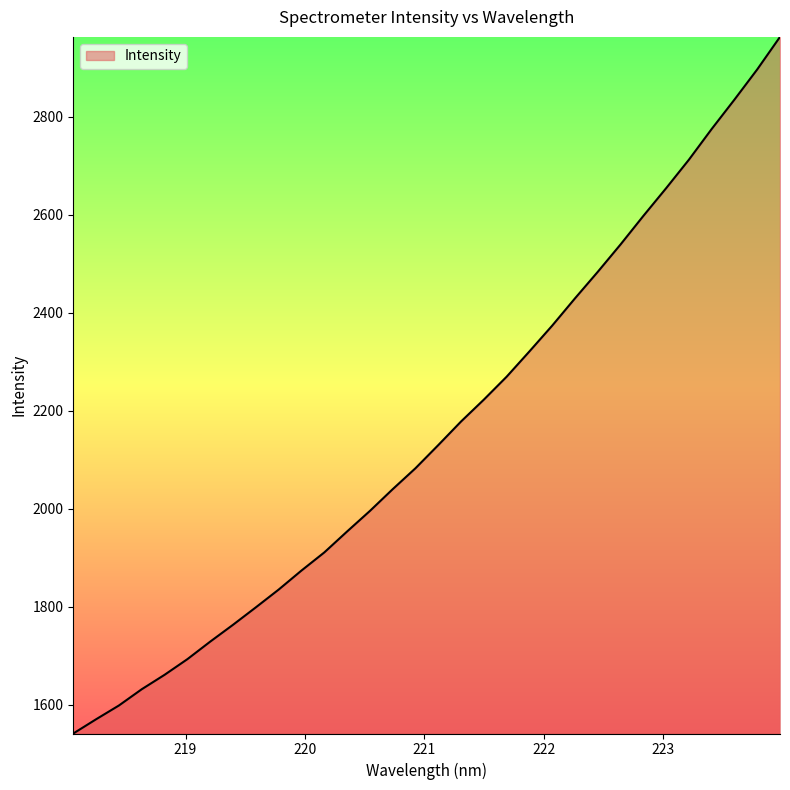

What is the minimum value shown in the chart?

1541.0